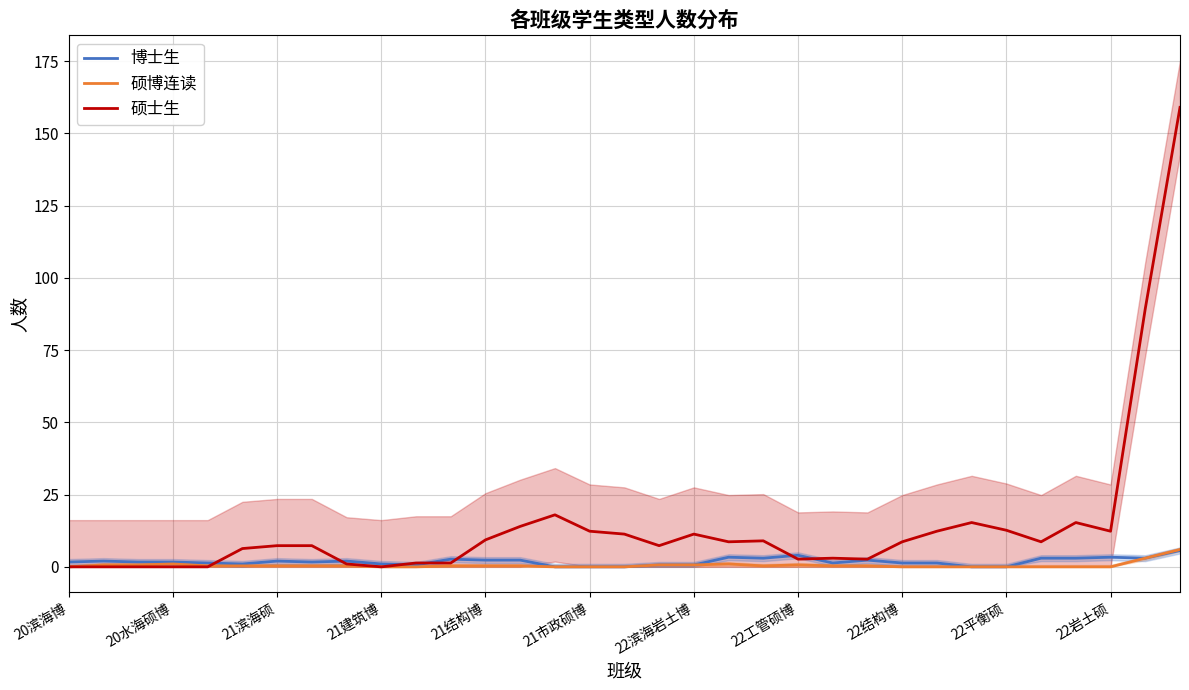

What is the approximate value of 硕博连读 at 21结构博?

0.3